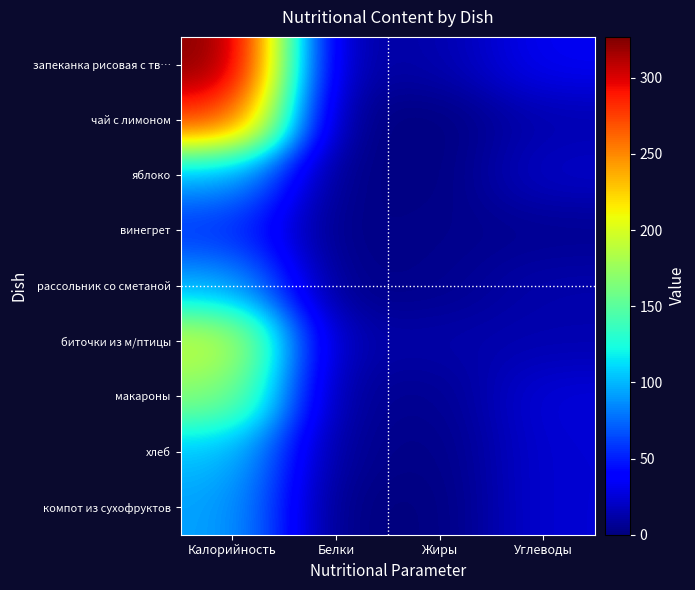

Reading right to left, extract all data points from this chart.

запеканка рисовая с тв…: Углеводы=34.0	Жиры=13.2	Белки=6.8	Калорийность=326.9
чай с лимоном: Углеводы=14.0	Жиры=0.0	Белки=0.2	Калорийность=280.7
яблоко: Углеводы=21.0	Жиры=0.3	Белки=1.5	Калорийность=96.0
винегрет: Углеводы=5.1	Жиры=3.7	Белки=0.8	Калорийность=56.9
рассольник со сметаной: Углеводы=13.3	Жиры=4.1	Белки=1.7	Калорийность=96.6
биточки из м/птицы: Углеводы=14.1	Жиры=12.7	Белки=10.3	Калорийность=194.9
макароны: Углеводы=26.4	Жиры=4.5	Белки=5.5	Калорийность=168.4
хлеб: Углеводы=24.6	Жиры=1.6	Белки=4.8	Калорийность=104.0
компот из сухофруктов: Углеводы=24.8	Жиры=0.0	Белки=0.0	Калорийность=94.0